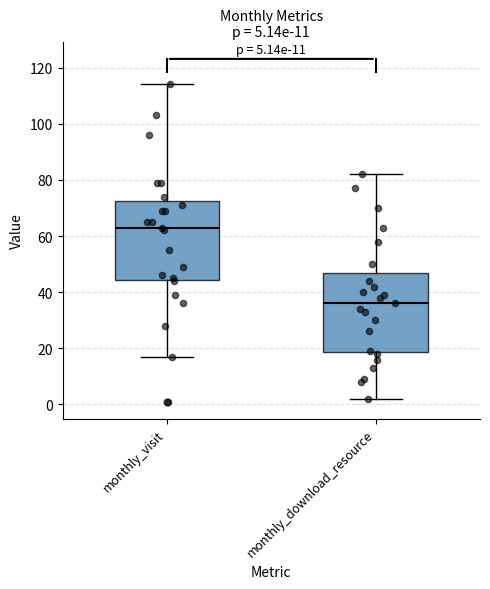

Which box has the highest median line?

monthly_visit